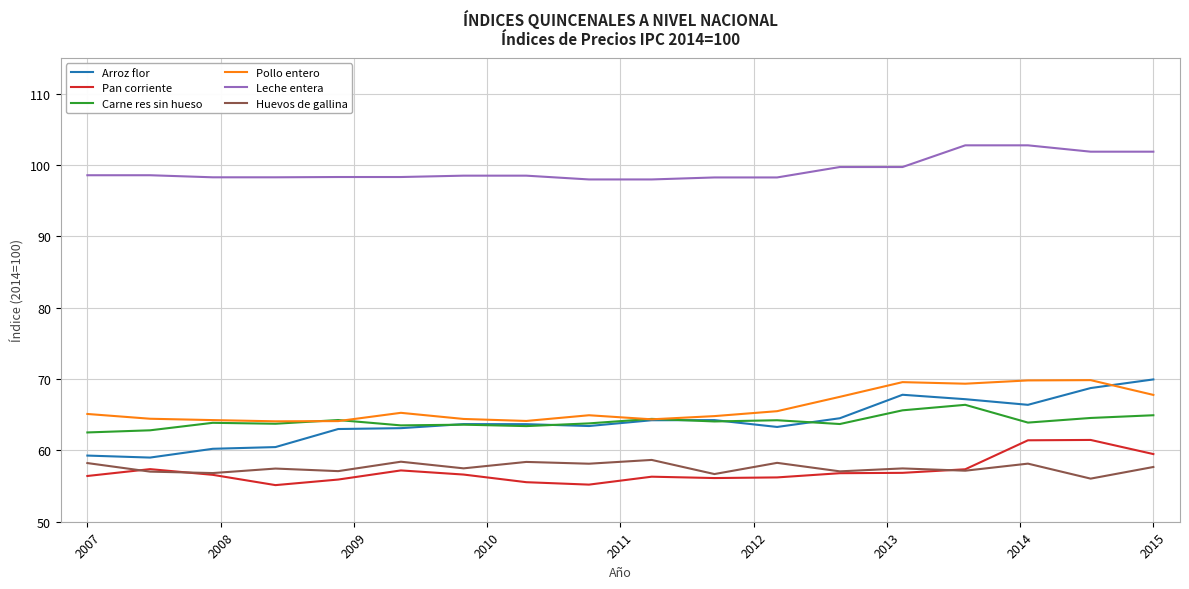

Which series has the largest total across all categories?

Leche entera